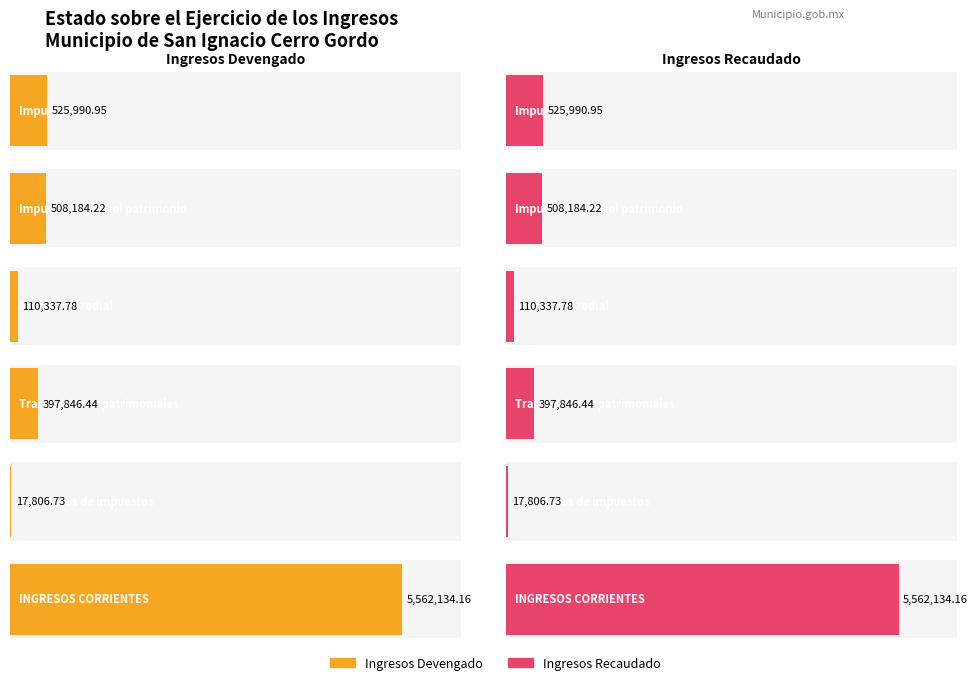

What is the label of the 1st bar from the left?

Impuestos